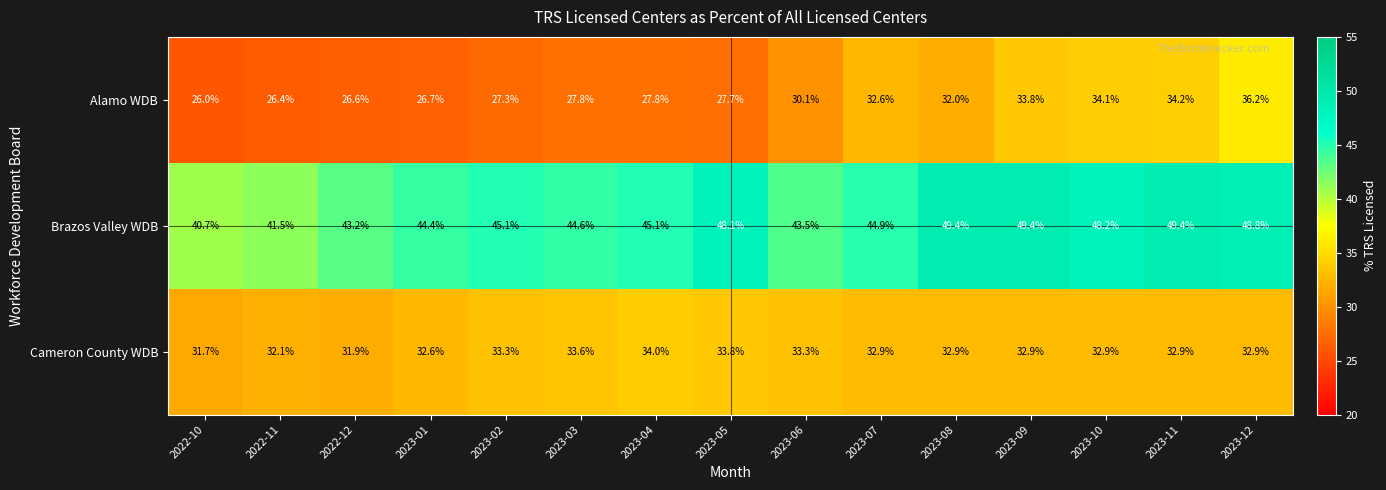

What is the maximum value for Brazos Valley WDB?

49.4